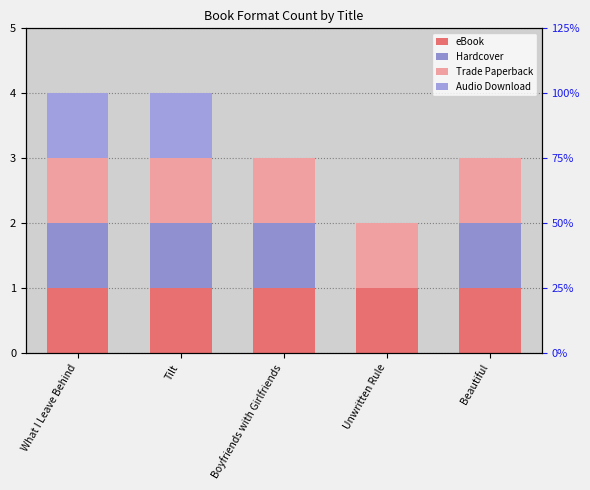

Reading left to right, list all the values displayed in this chart.

eBook: 1	1	1	1	1
Hardcover: 1	1	1	0	1
Trade Paperback: 1	1	1	1	1
Audio Download: 1	1	0	0	0